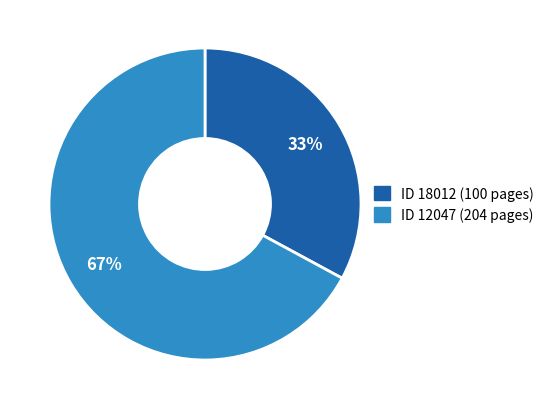

To the nearest percent, what is the difference between the largest and smallest slice percentages?

34%